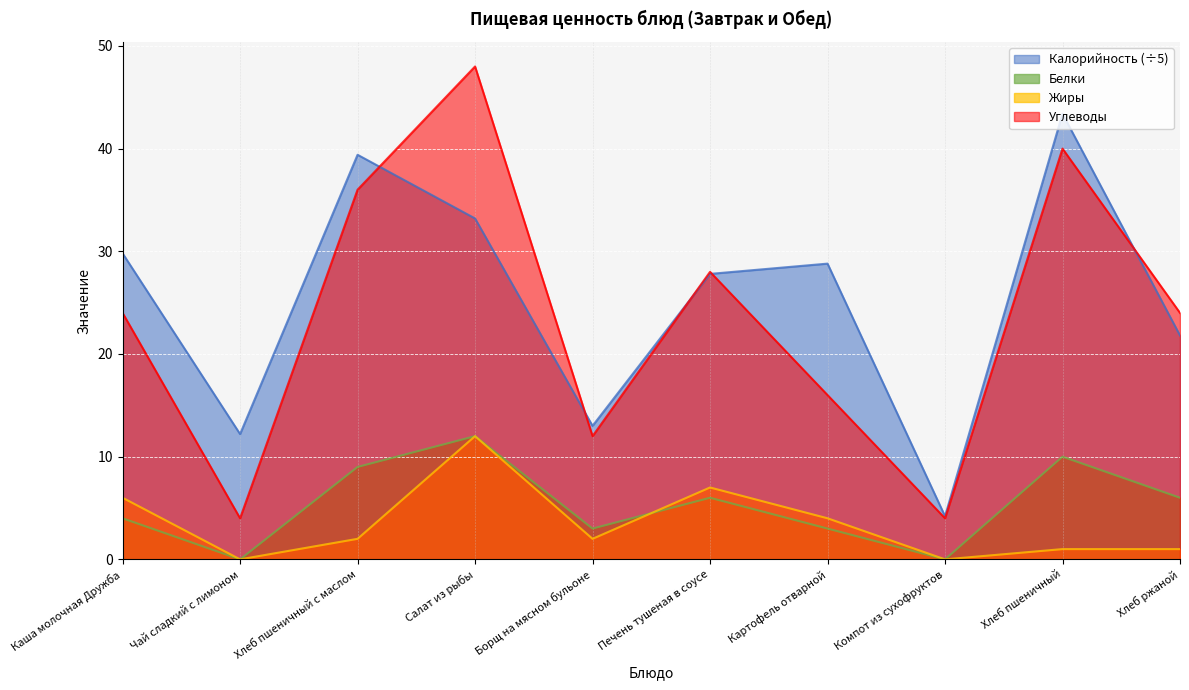

Which series has the largest total across all categories?

Калорийность (÷5)